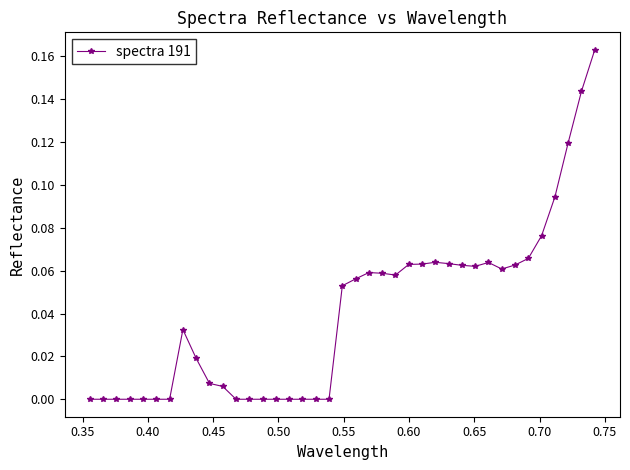

Count the number of data series in this chart.

1